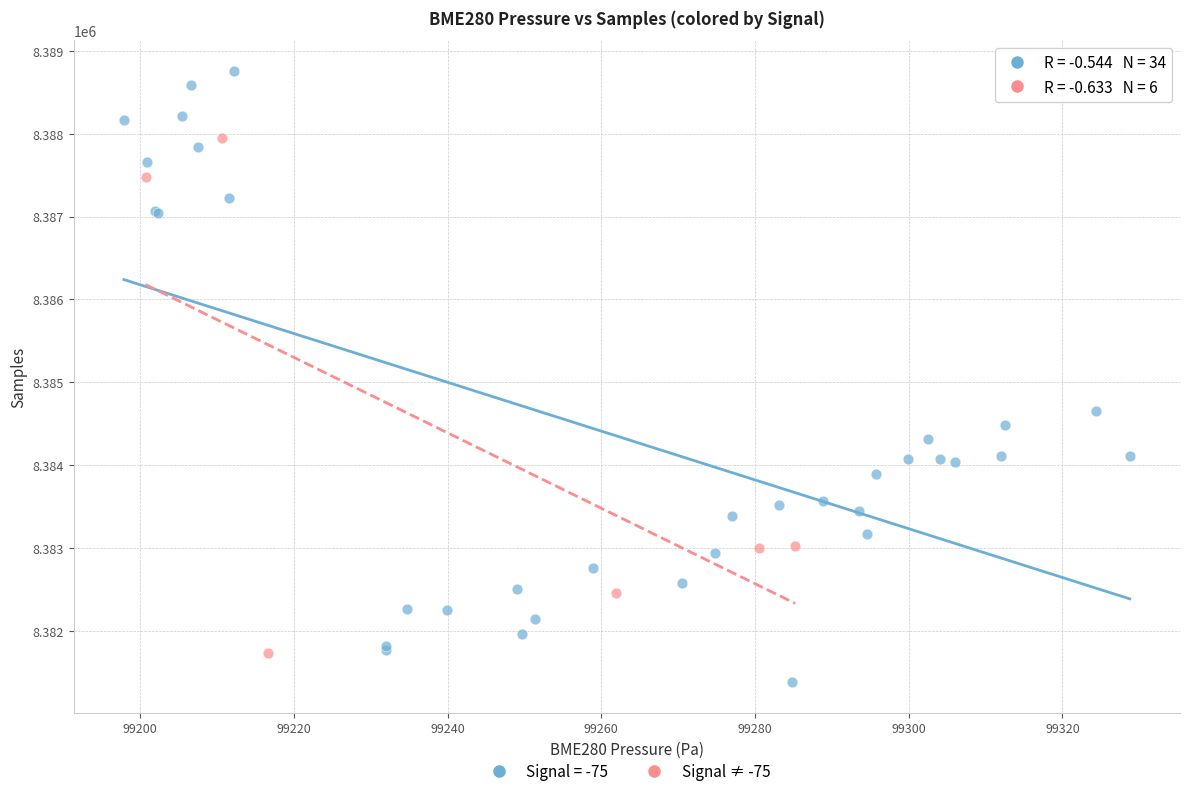

Which series contains the highest Y value?

Signal = -75